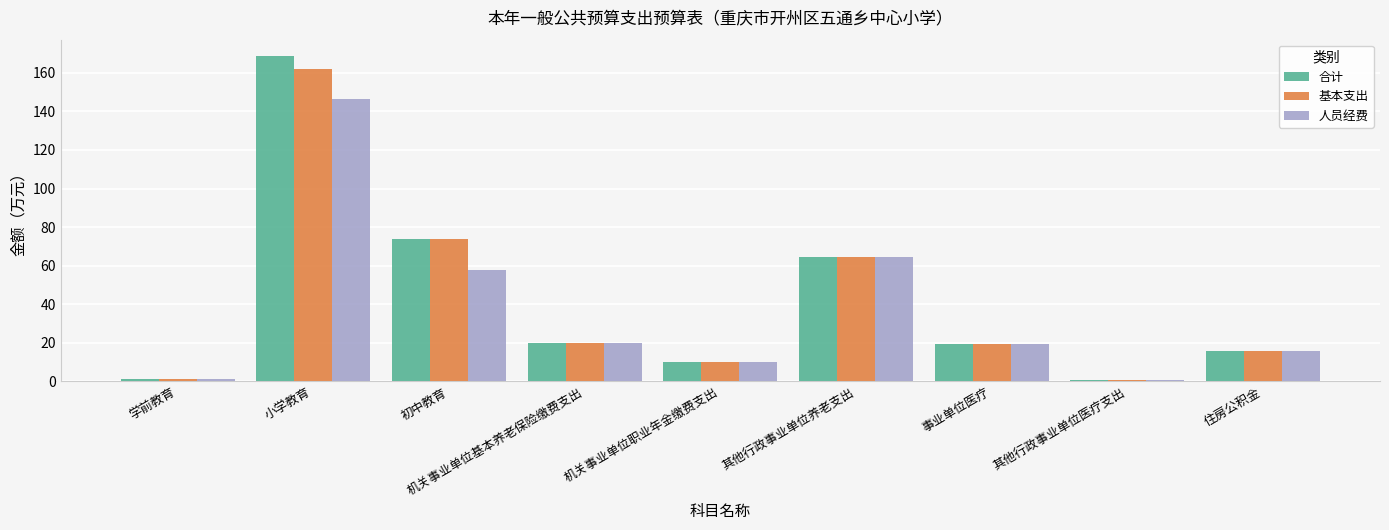

Is the value of 合计 at 其他行政事业单位养老支出 greater than the value of 基本支出 at 小学教育?

No